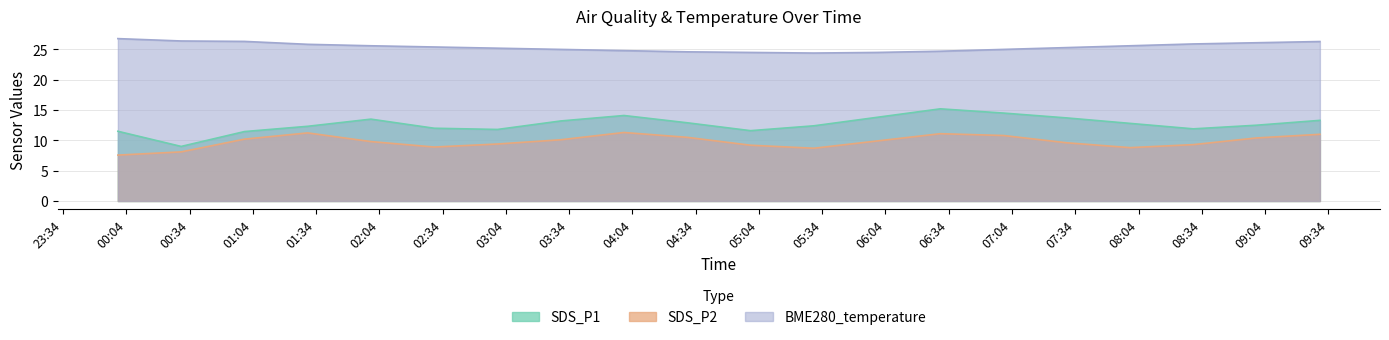

What is the approximate value of SDS_P2 at 2022/07/02 01:30?

11.2